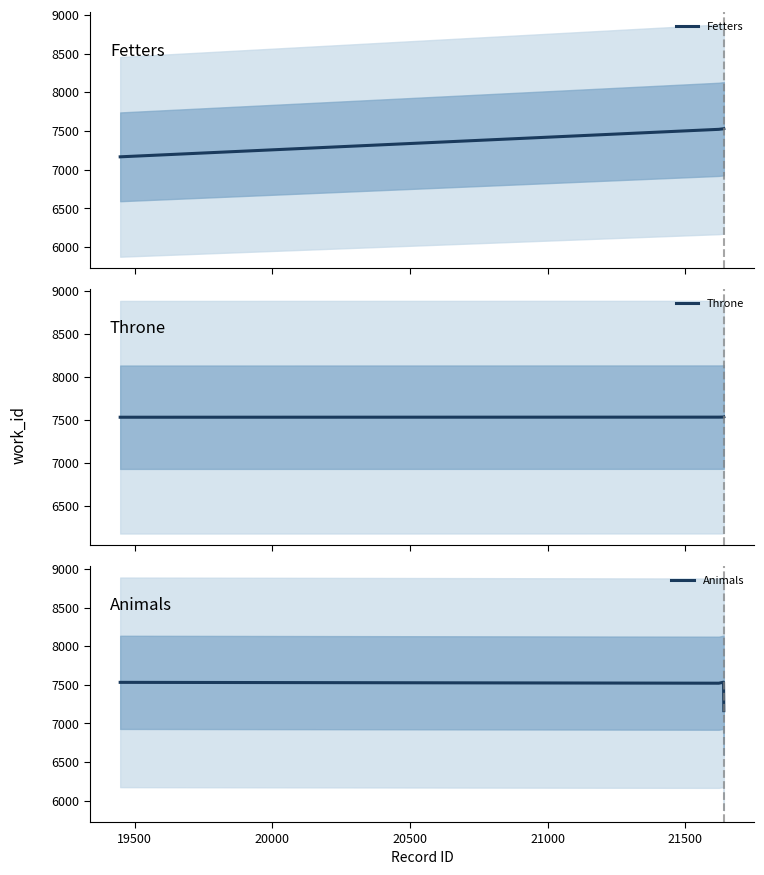

What is the difference between the maximum and minimum values in the Animals series?

368